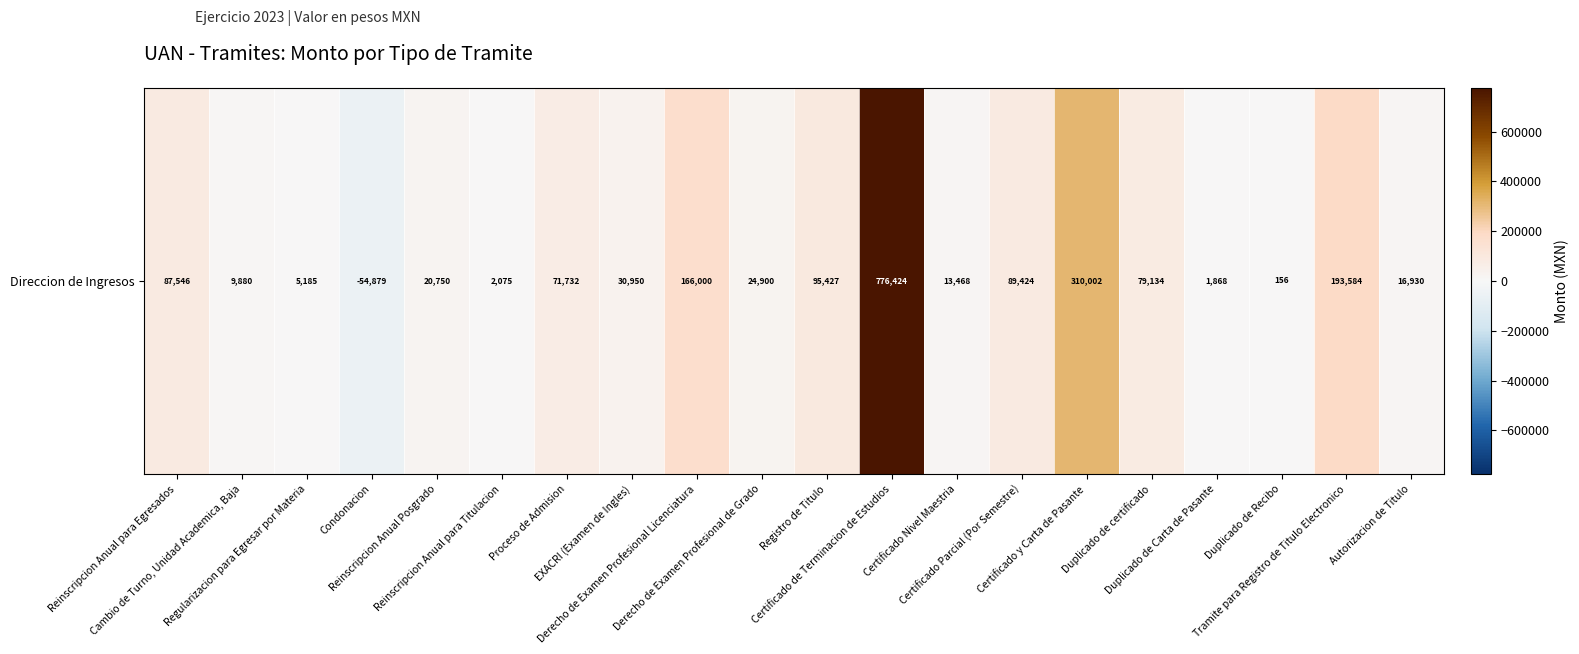

How many data points are less than 30950?

10